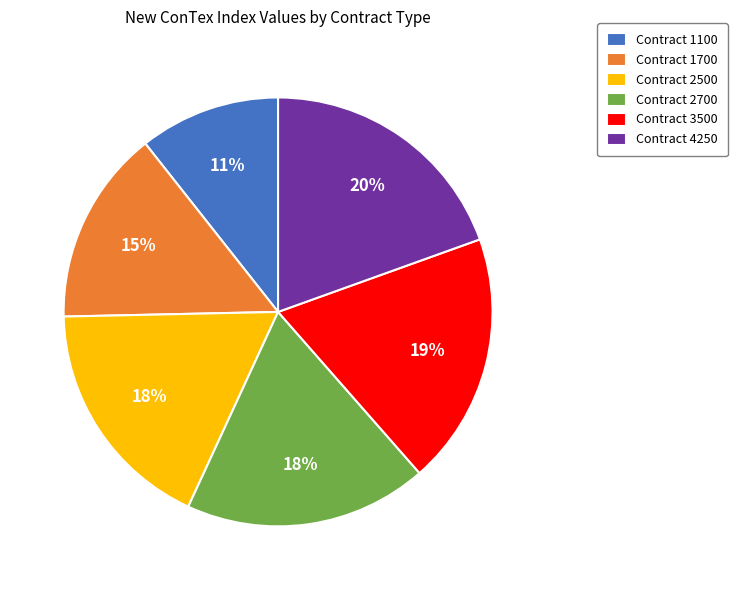

Between Contract 4250 and Contract 1100, which is larger?

Contract 4250